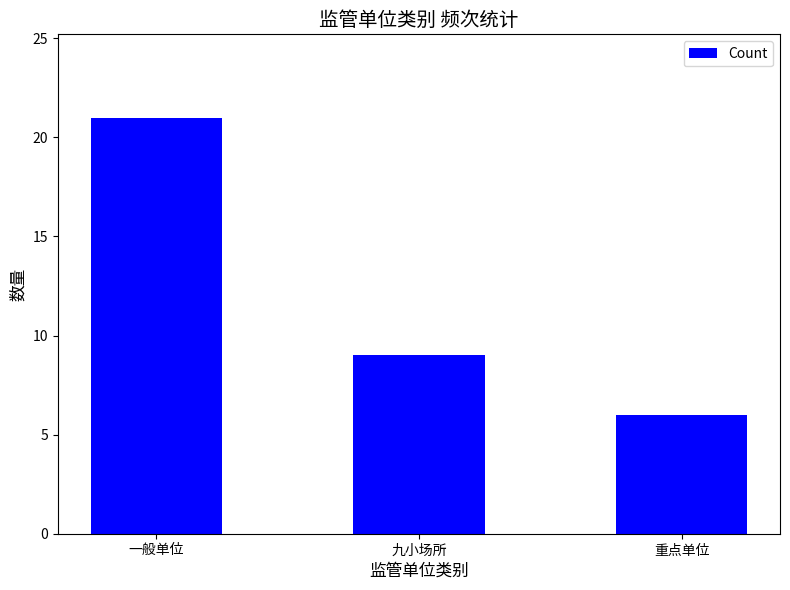

Does the chart contain any negative values?

No